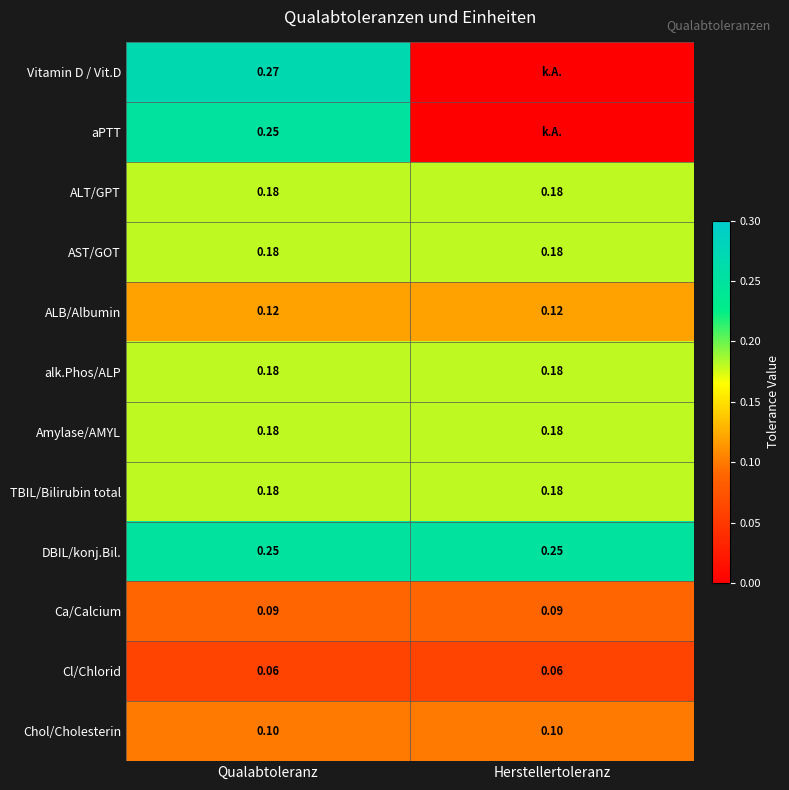

Is the value of ALB/Albumin at Herstellertoleranz greater than the value of Cl/Chlorid at Herstellertoleranz?

Yes